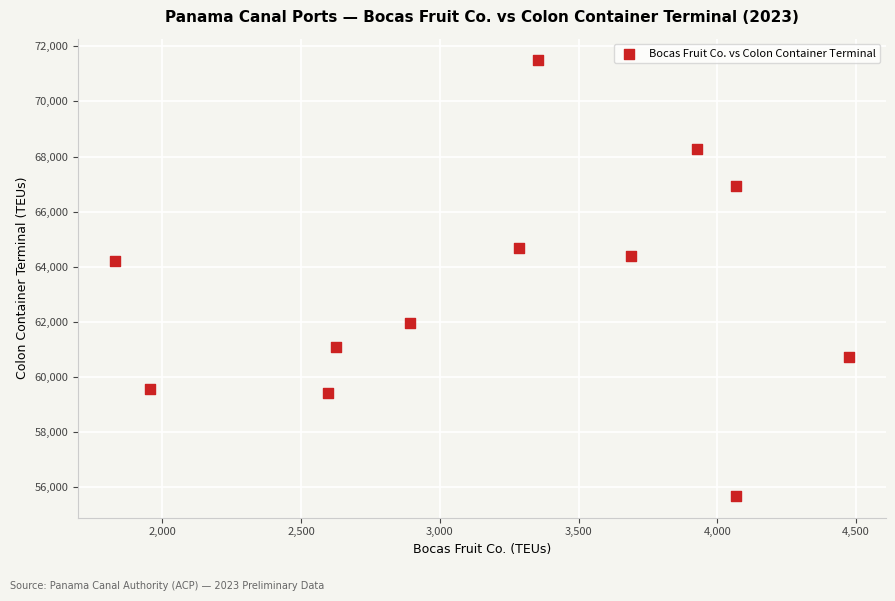

What is the range of Y values (max minus min)?

15804